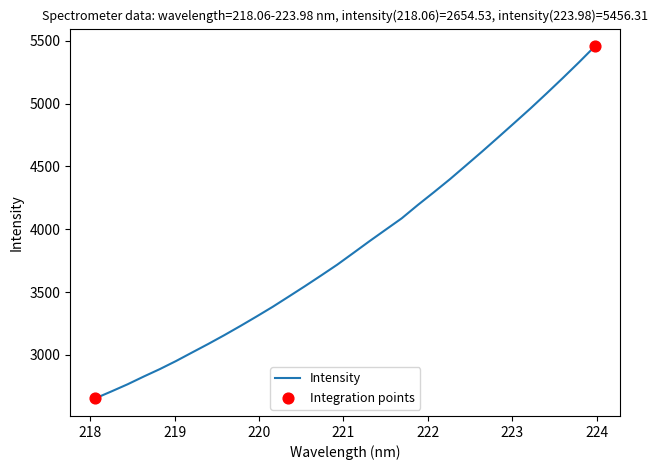

What is the smallest value displayed?

2654.5